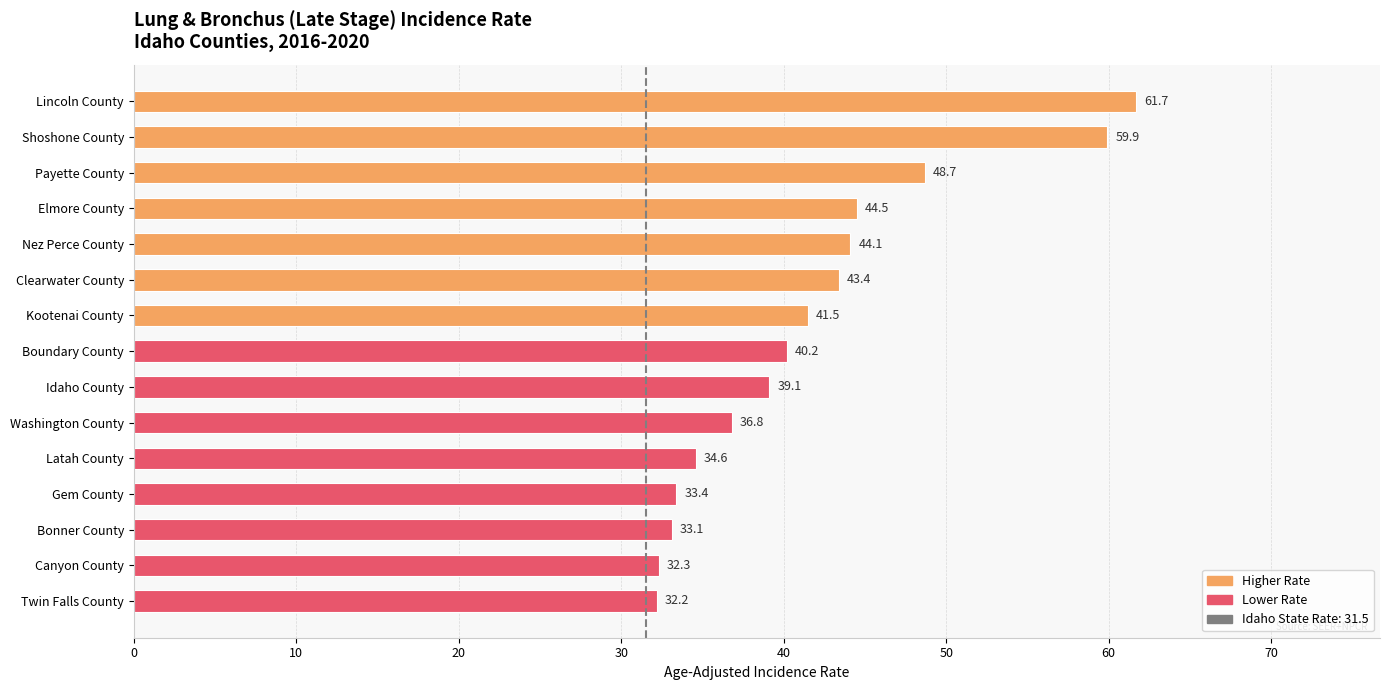

What is the greatest value displayed?

61.7